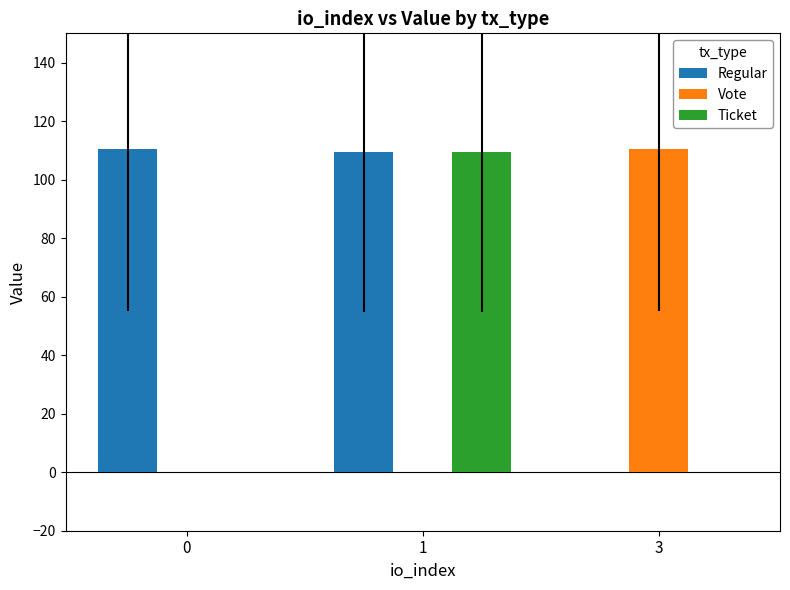

What is the sum of all Vote values?

110.4